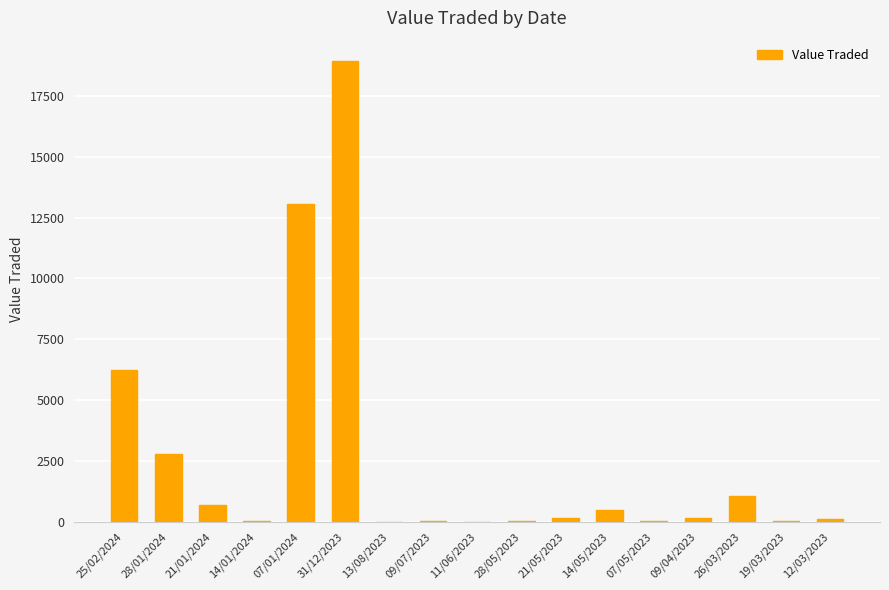

At which label does the data first exceed 132?

25/02/2024